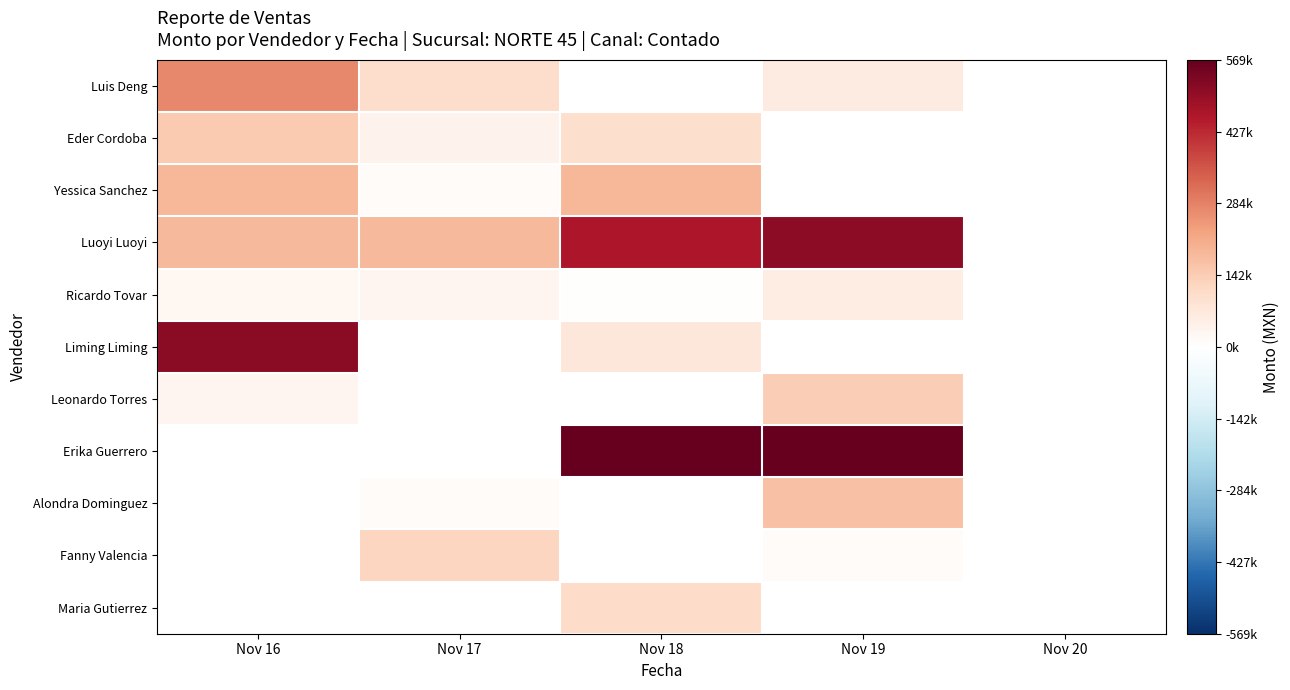

What value does the Ricardo Tovar series have at Nov 18?

3600.0